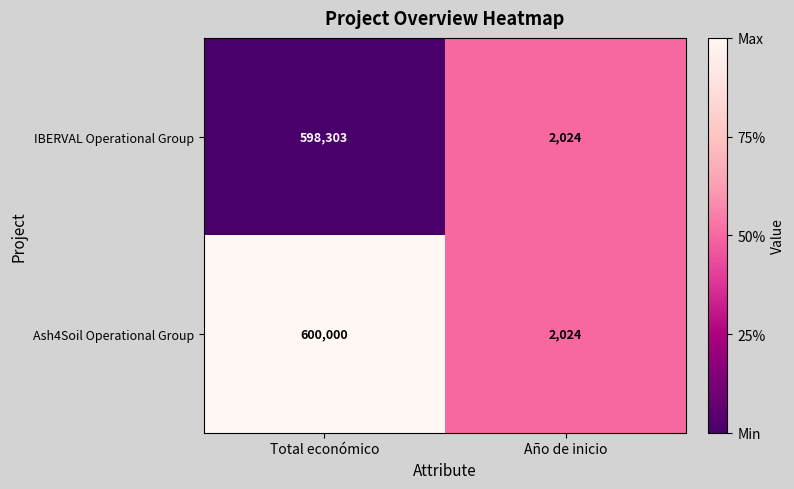

Which label corresponds to the smallest value in the chart?

Año de inicio